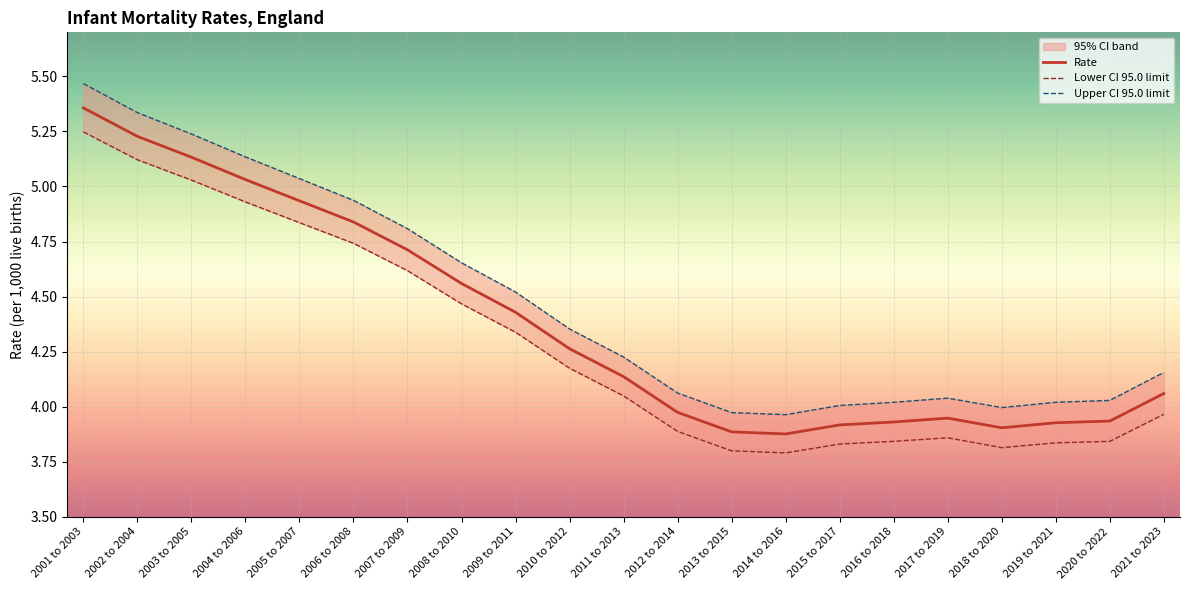

At which category is the sum across all series the highest?

2001 to 2003